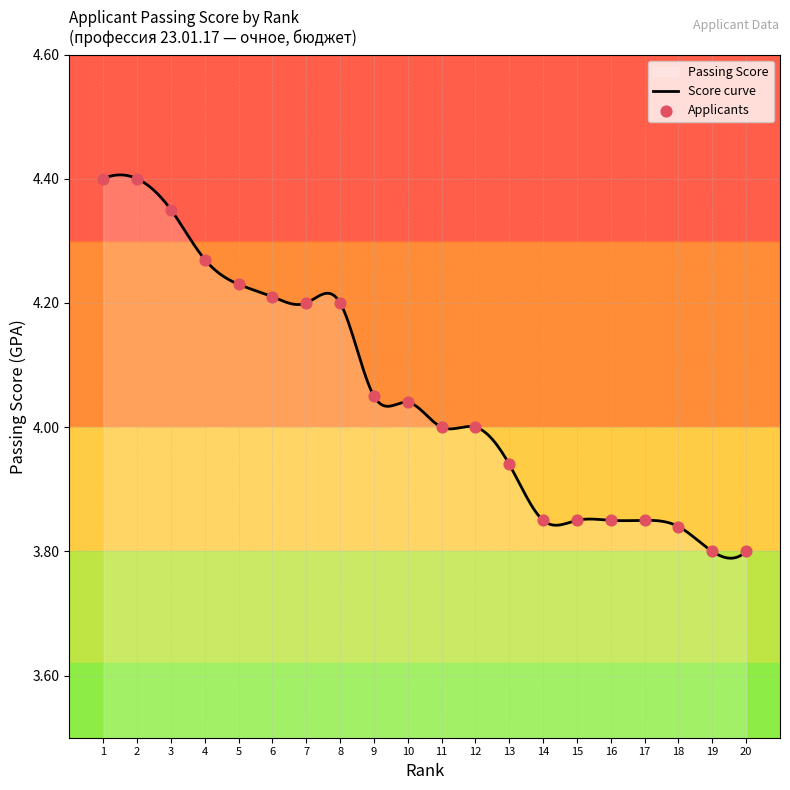

What is the change in value from 6 to 13?

-0.3